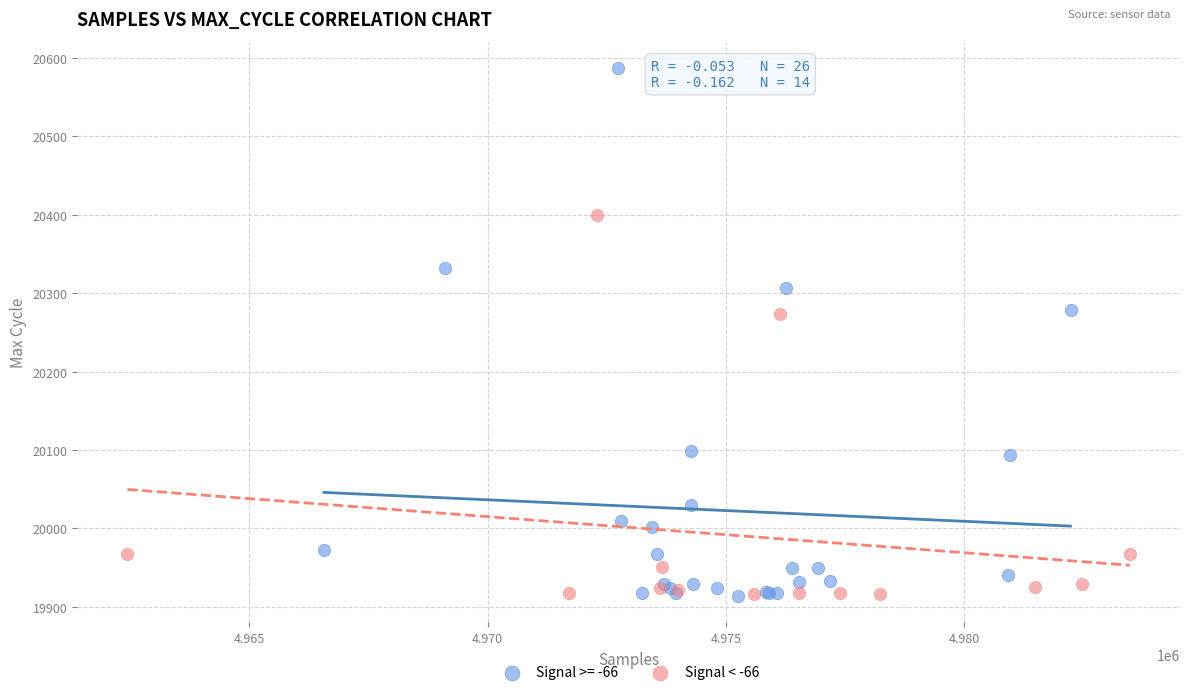

Which series has the widest spread of Y values?

Signal >= -66